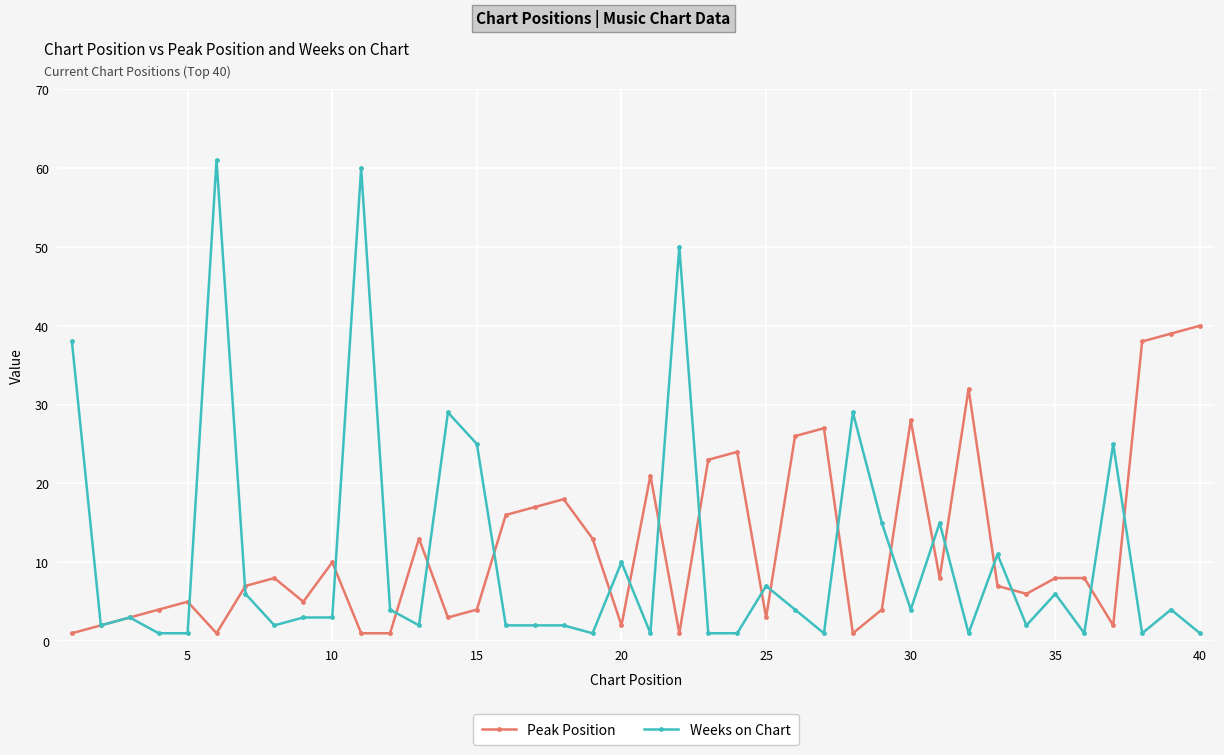

Which series has the widest spread of values?

Weeks on Chart